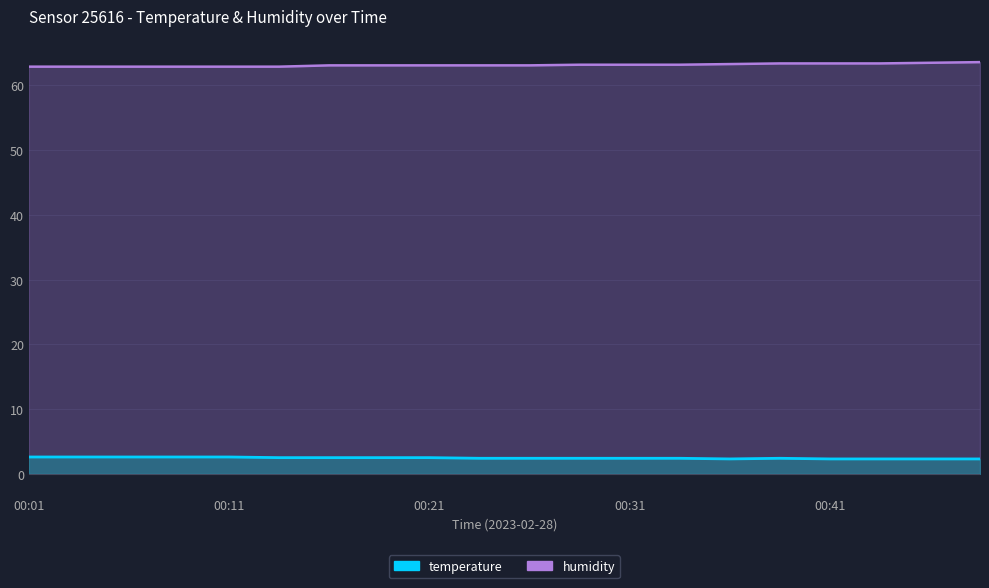

What is the value of the temperature point at the 3rd from the left?

2.6